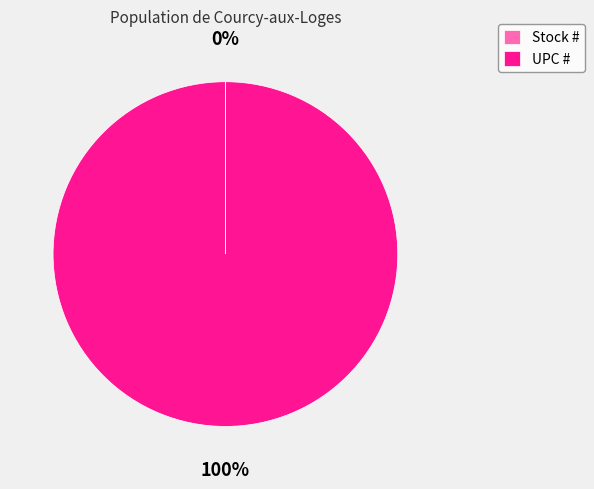

What is the largest slice in the pie chart?

UPC #